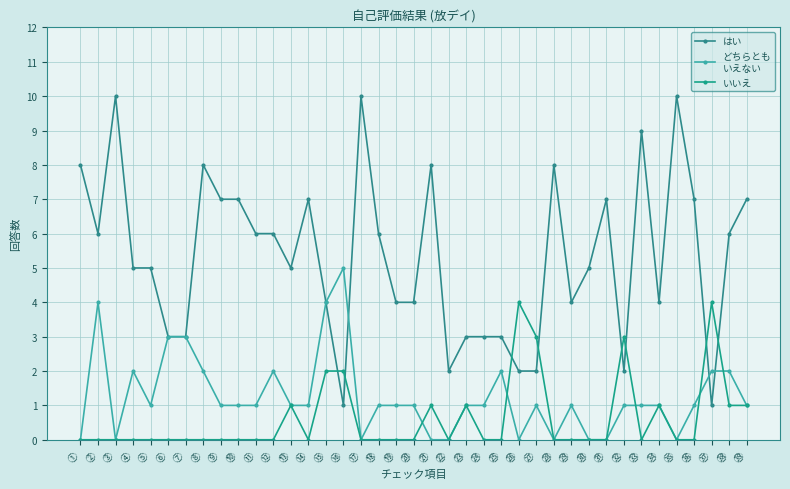

How many series are shown in this chart?

3